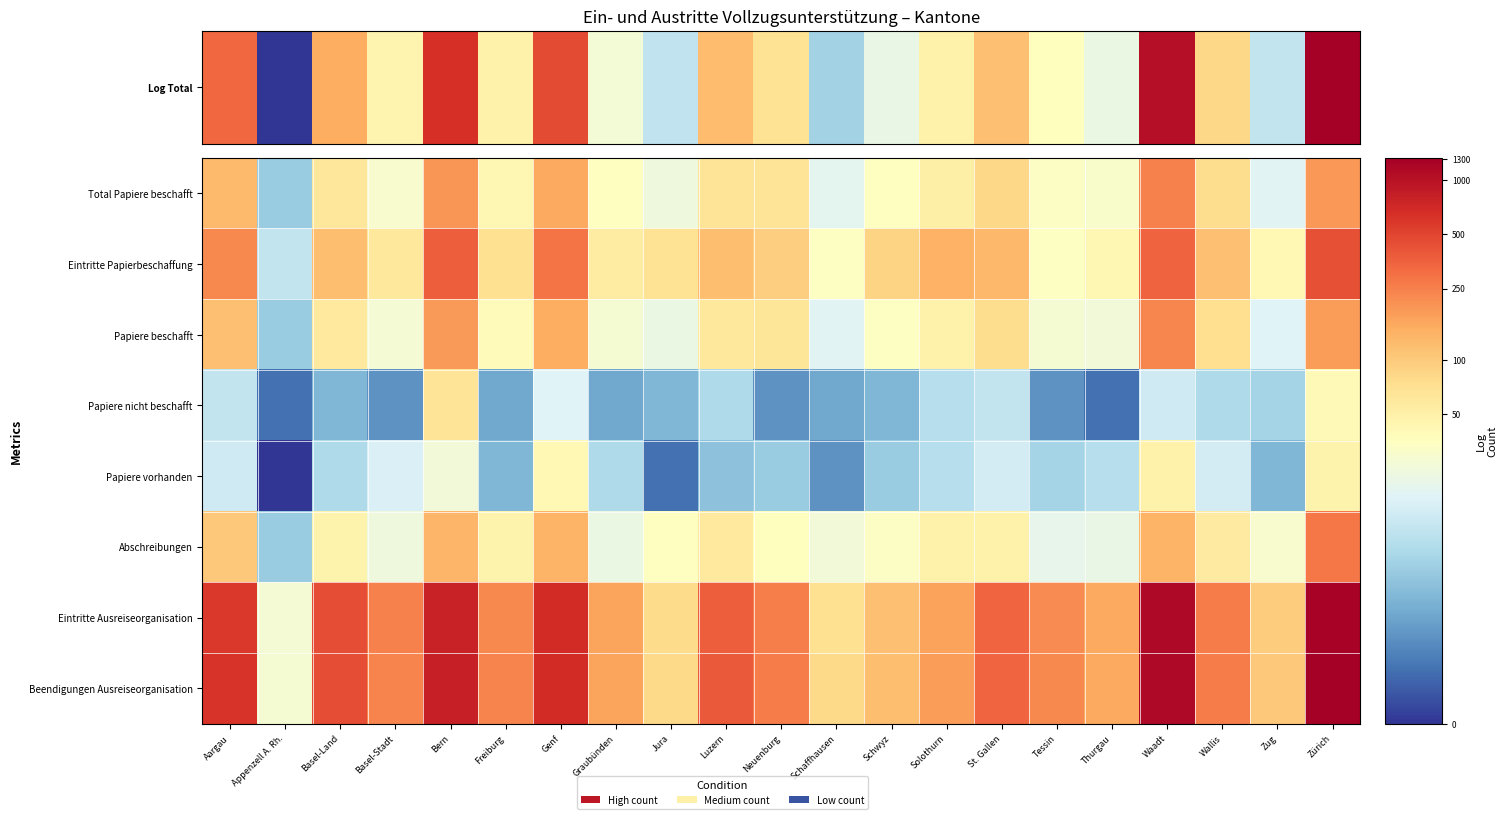

At how many categories does at least one series exceed 6?

6